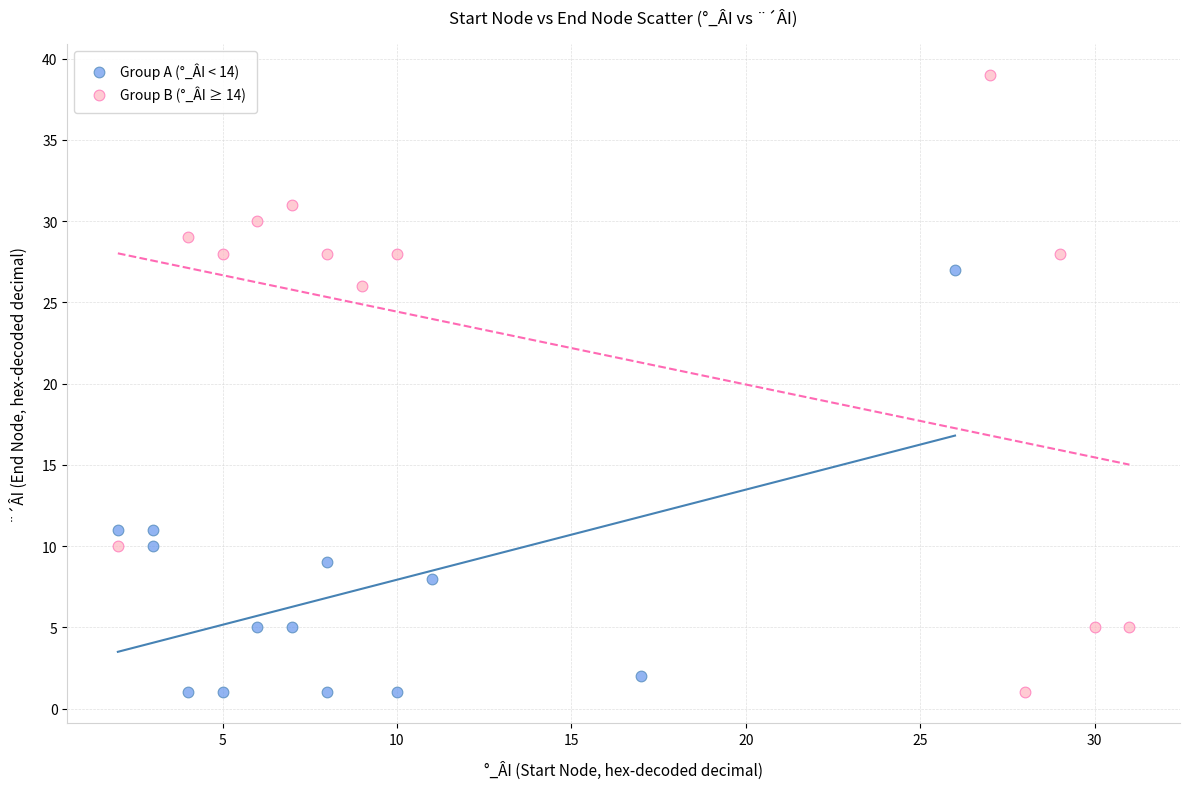

Which series has the largest Y range (max minus min)?

Group B (°_ÂI ≥ 14)